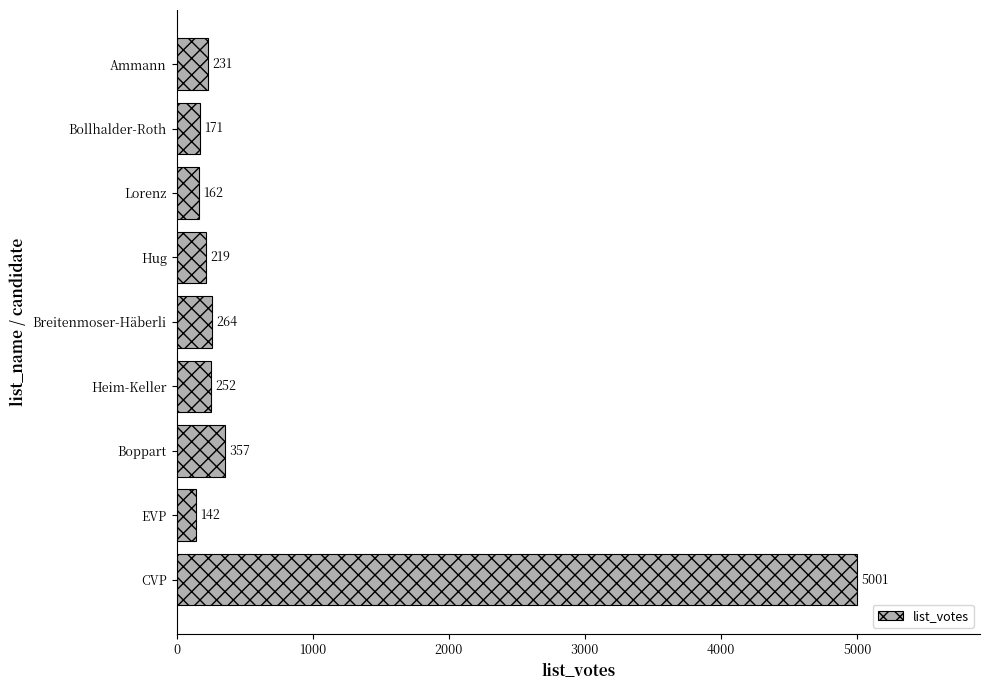

What is the average value?

755